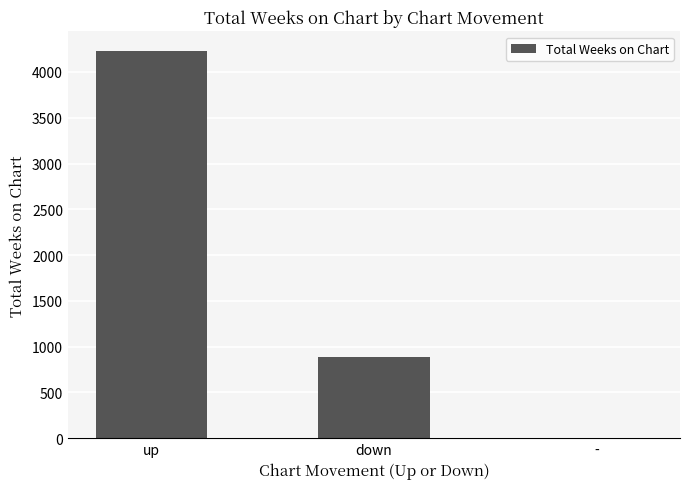

Which category has the highest value across all series?

up